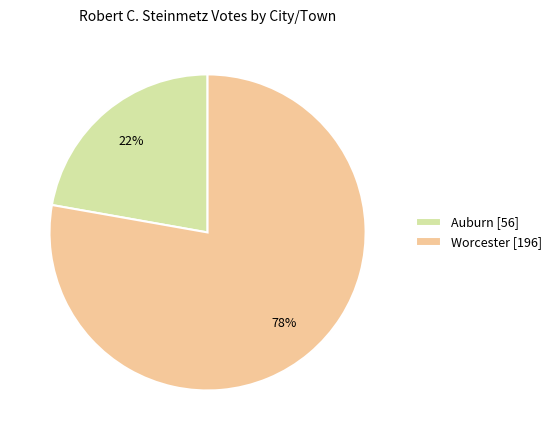

Which slice is the largest?

Worcester